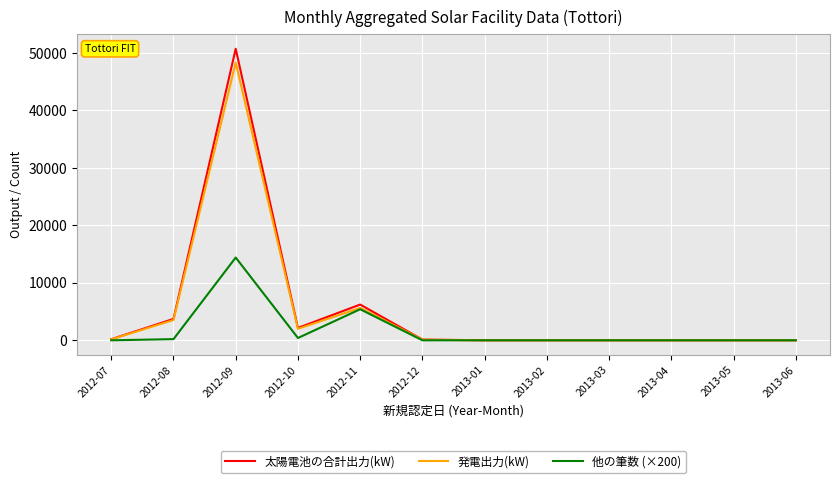

Is it true that 他の筆数 (×200) equals -8532.4 at 2012-12?

False